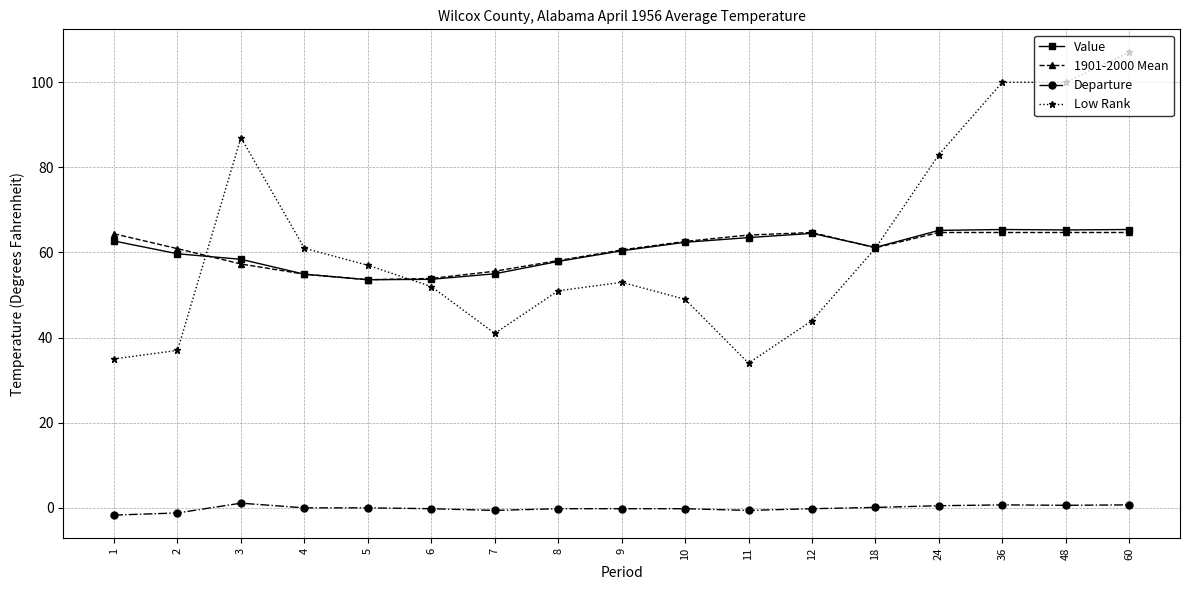

What is the difference between the highest and lowest values at 24?

82.5